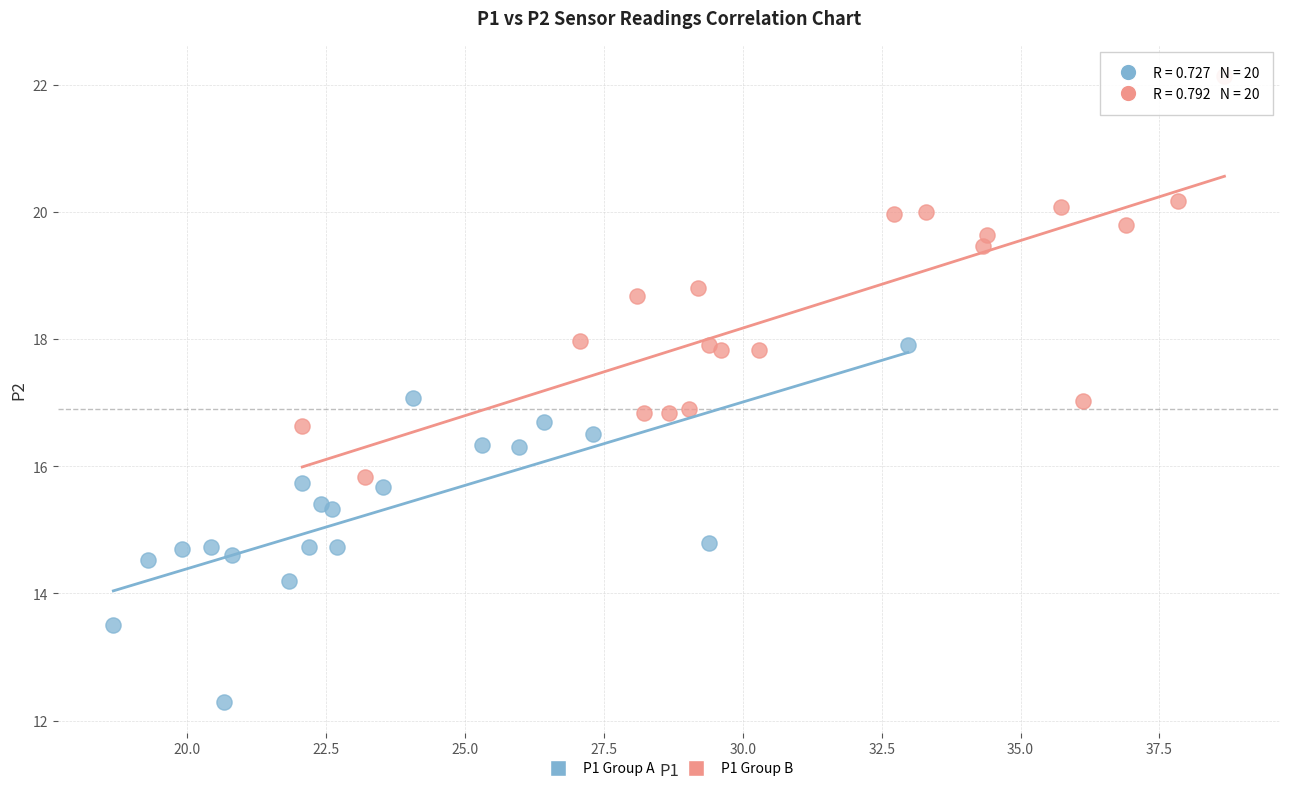

Which series has the widest spread of Y values?

P1 Group B